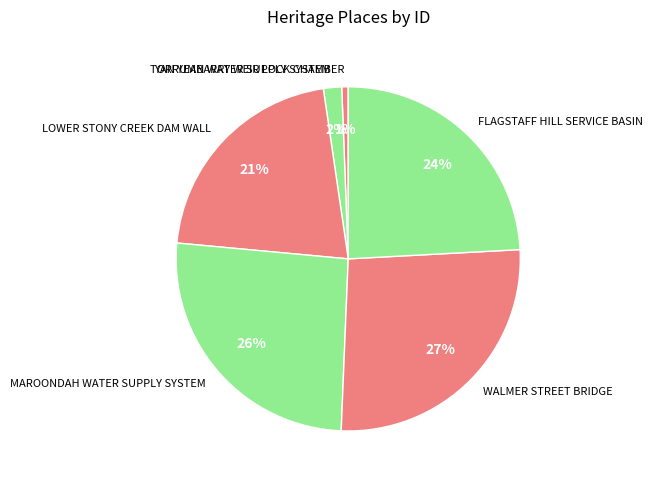

What percentage is the MAROONDAH WATER SUPPLY SYSTEM slice, to the nearest percent?

26%